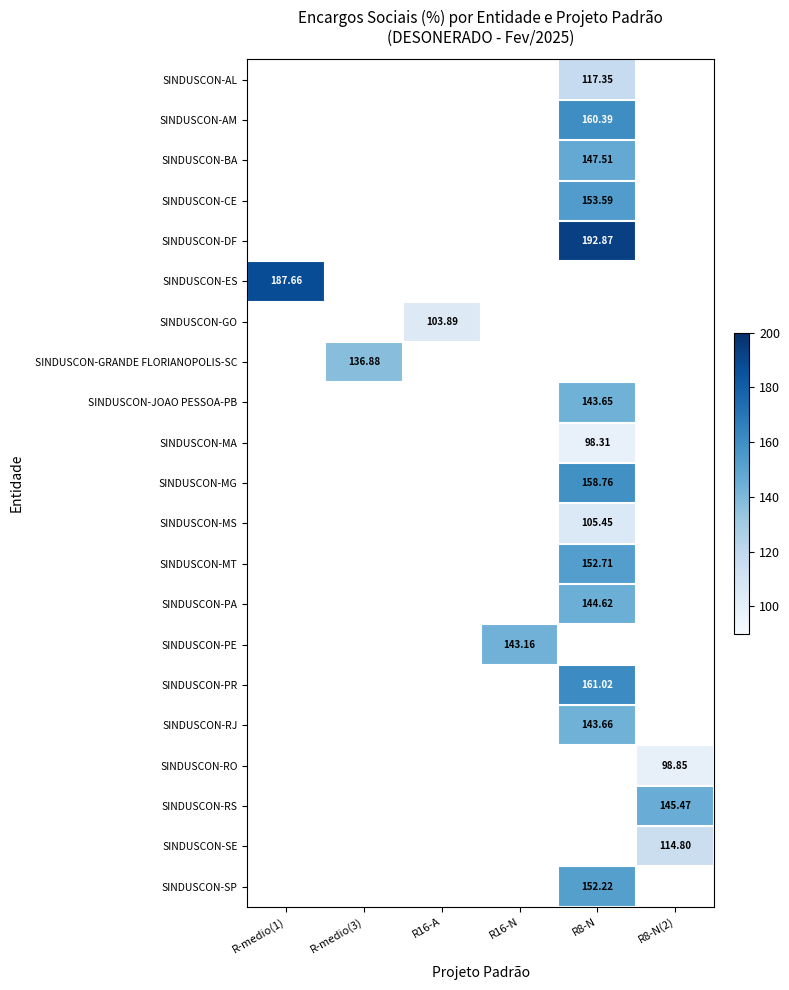

At which category does the chart reach its minimum across all series?

R8-N